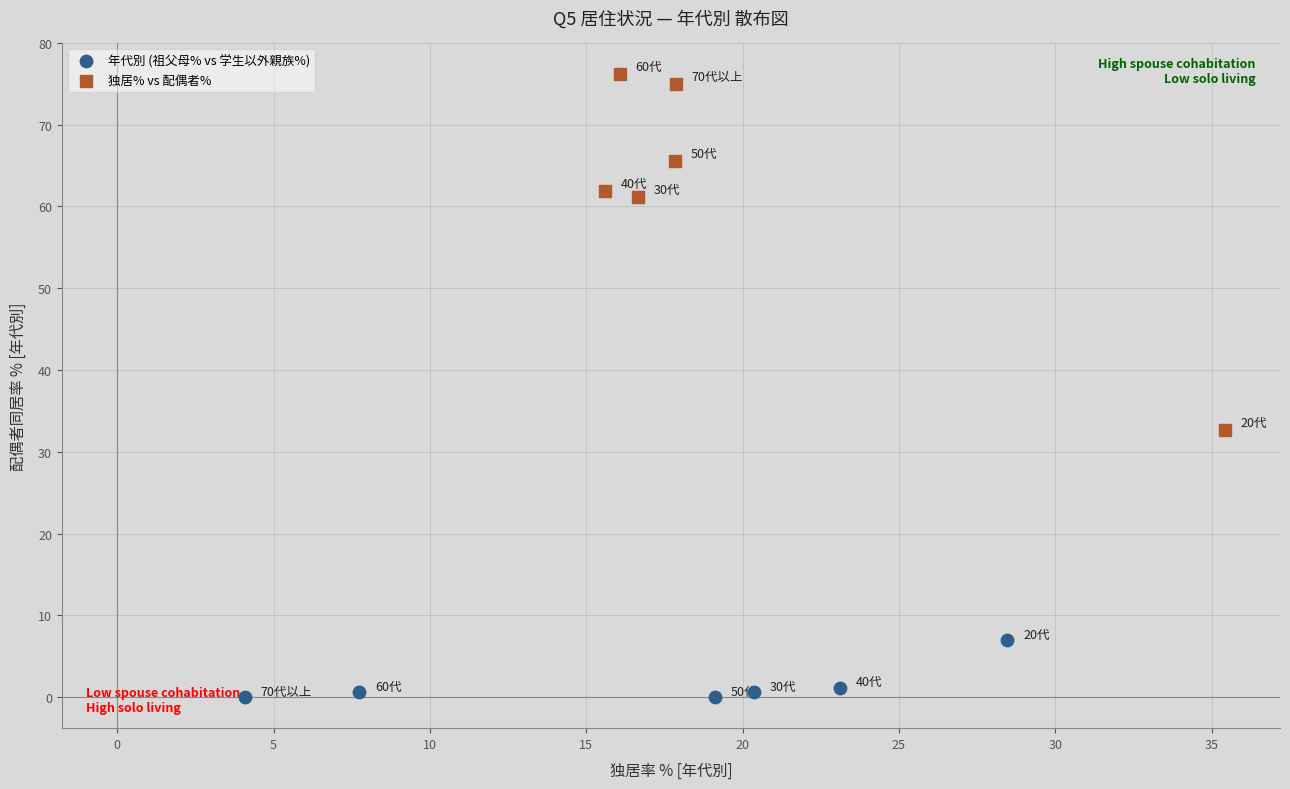

Which series reaches the maximum Y coordinate?

独居% vs 配偶者%